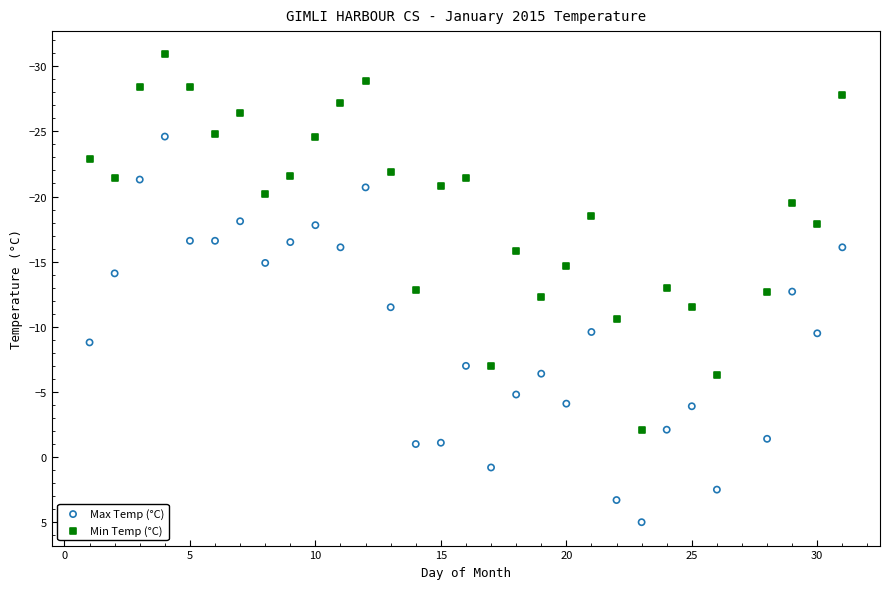

What are all the series names shown in the legend?

Max Temp (°C), Min Temp (°C)